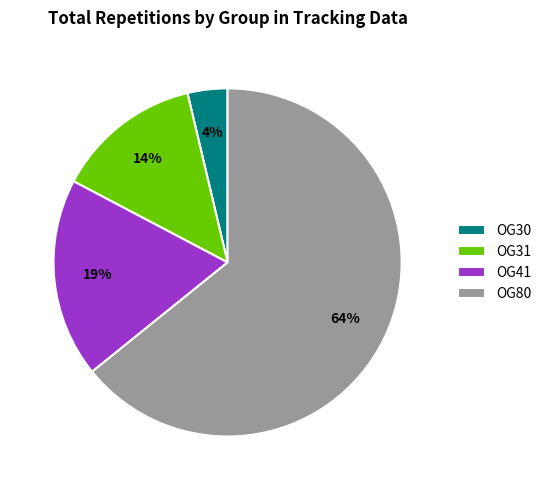

Is the sum of OG80 and OG30 greater than half?

Yes